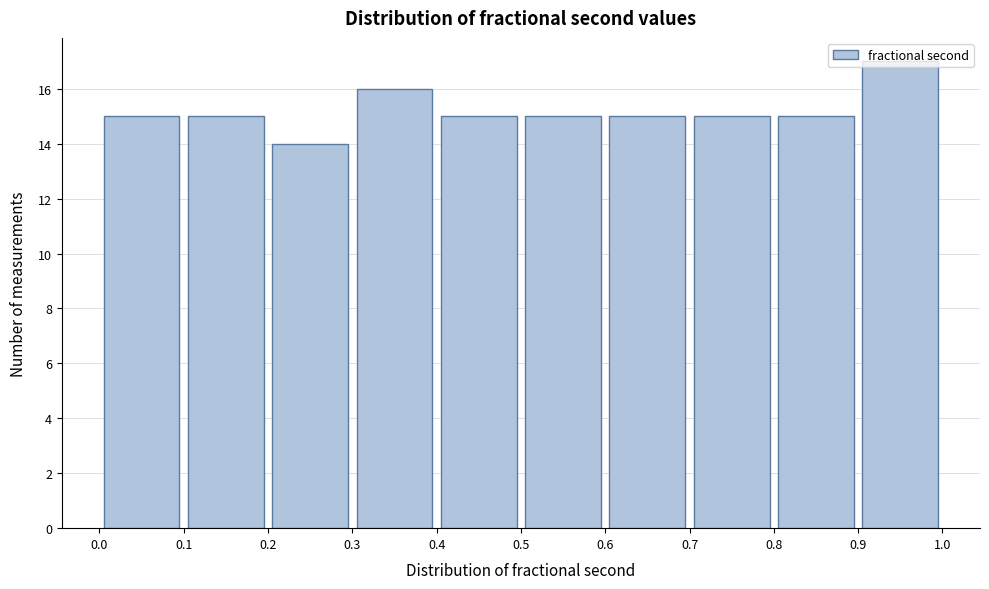

Reading left to right, list every bar in this chart as the range it spans on the x-axis followed by its height. The values are not printed on the chart, so give them approximately, as read against the axis.

0.0 to 0.1: 15
0.1 to 0.2: 15
0.2 to 0.3: 14
0.3 to 0.4: 16
0.4 to 0.5: 15
0.5 to 0.6: 15
0.6 to 0.7: 15
0.7 to 0.8: 15
0.8 to 0.9: 15
0.9 to 1.0: 17